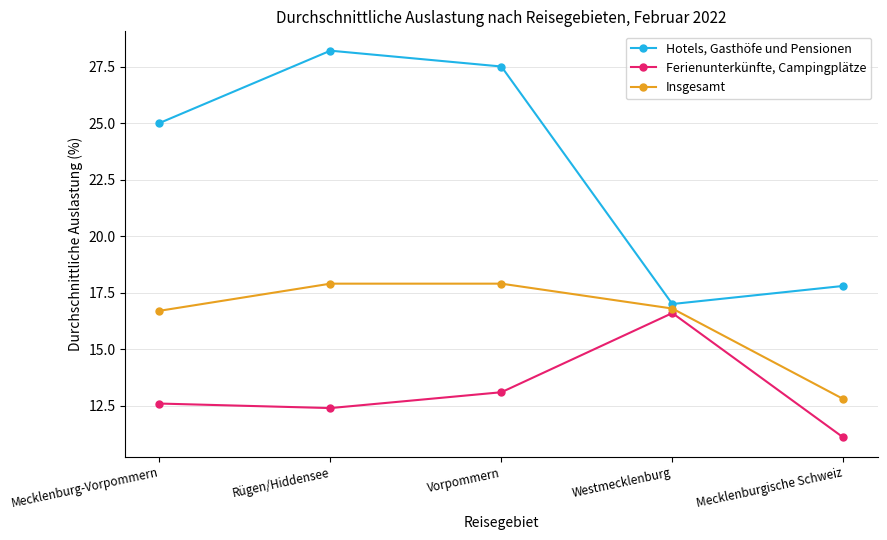

Which category has the highest value across all series?

Rügen/Hiddensee